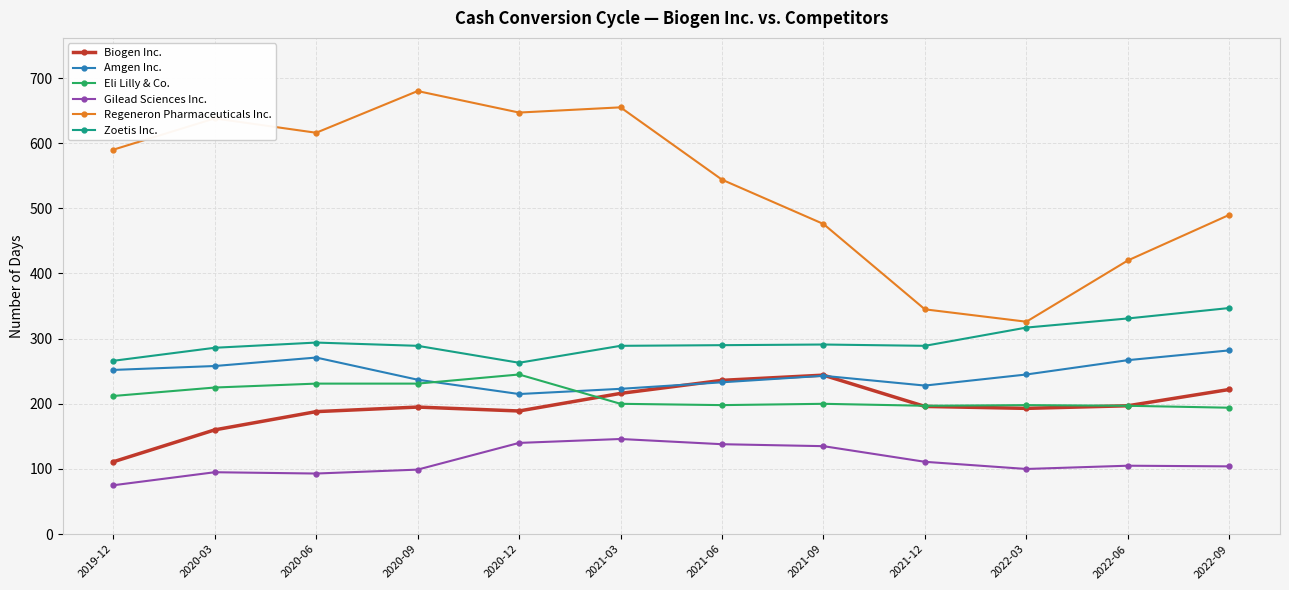

At which category does the chart reach its minimum across all series?

2019-12